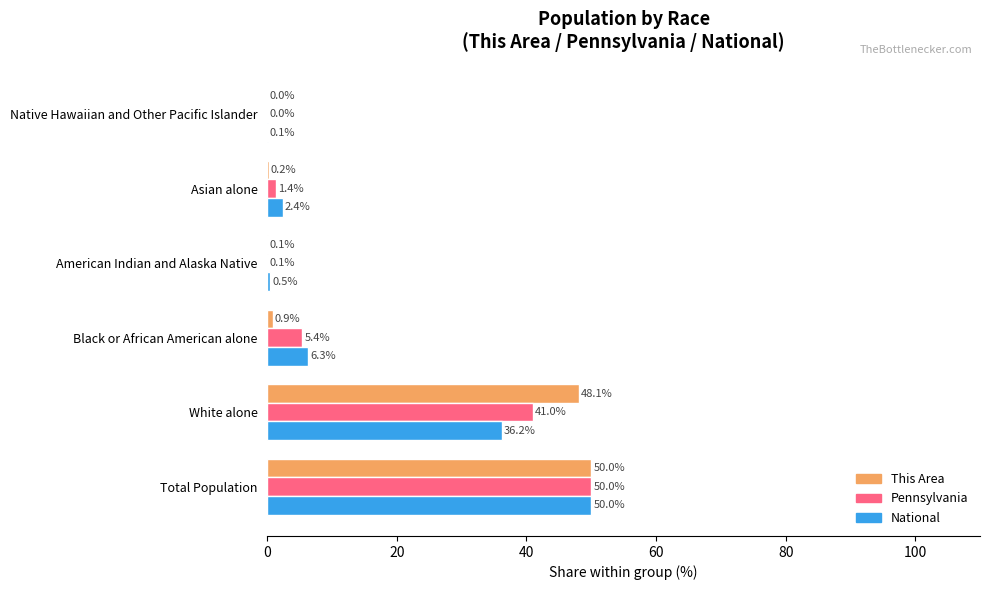

What is the approximate value of National at Total Population?

50.0